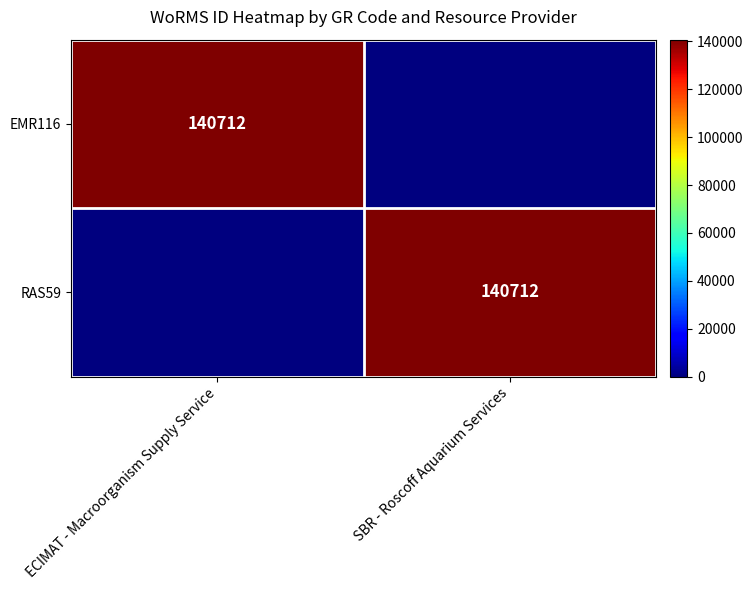

What is the difference between the maximum and minimum values in the EMR116 series?

140712